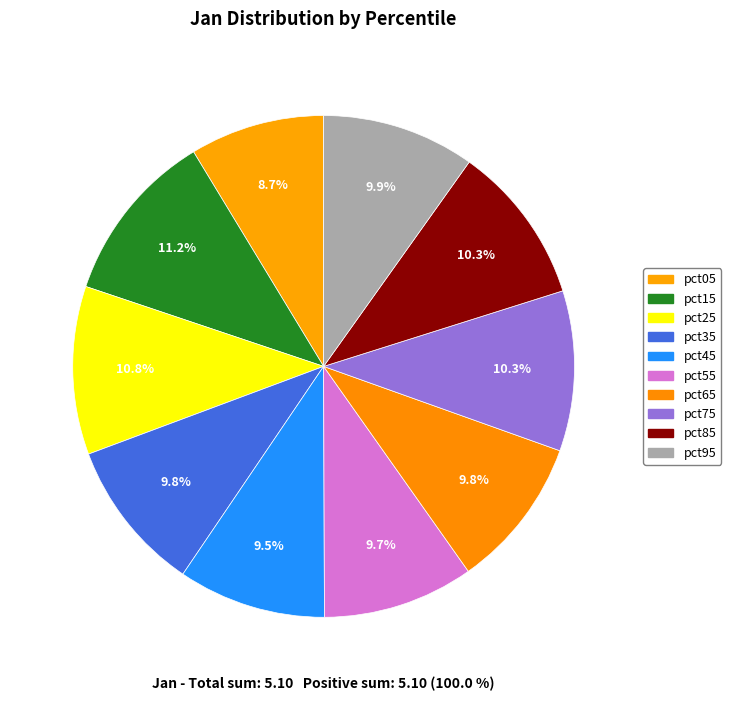

Count the number of slices in the pie.

10